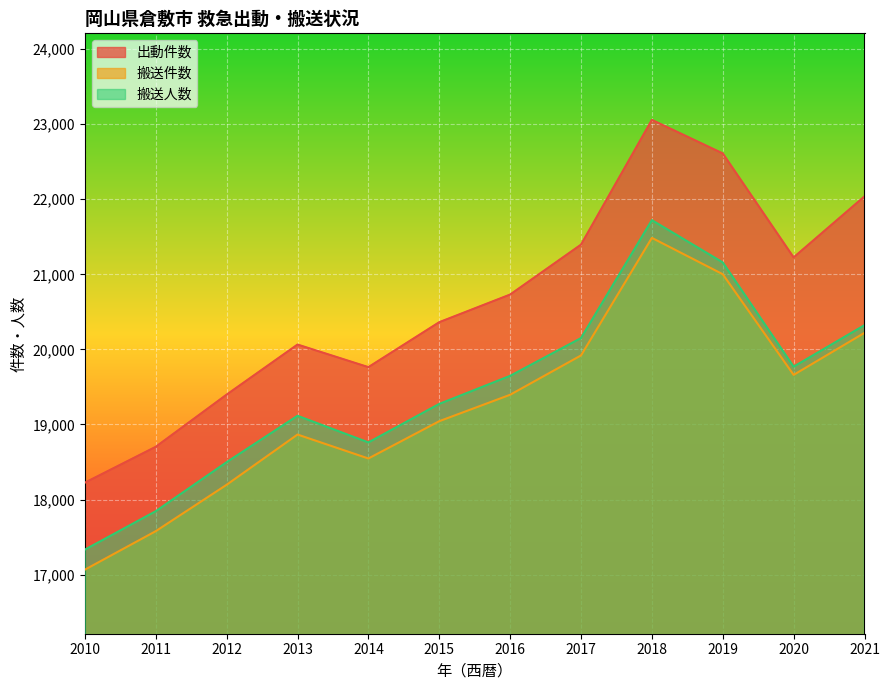

Reading right to left, list all the values displayed in this chart.

出動件数: 2021=22039	2020=21226	2019=22611	2018=23058	2017=21396	2016=20731	2015=20363	2014=19764	2013=20065	2012=19398	2011=18703	2010=18225
搬送件数: 2021=20221	2020=19661	2019=21002	2018=21486	2017=19920	2016=19396	2015=19044	2014=18547	2013=18866	2012=18197	2011=17579	2010=17066
搬送人数: 2021=20323	2020=19770	2019=21159	2018=21722	2017=20151	2016=19648	2015=19274	2014=18761	2013=19116	2012=18498	2011=17845	2010=17333